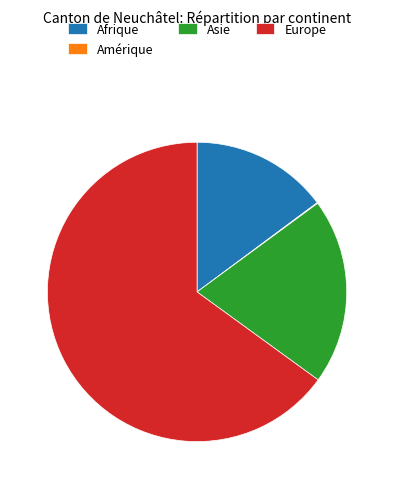

Which category has the biggest portion of the pie?

Europe